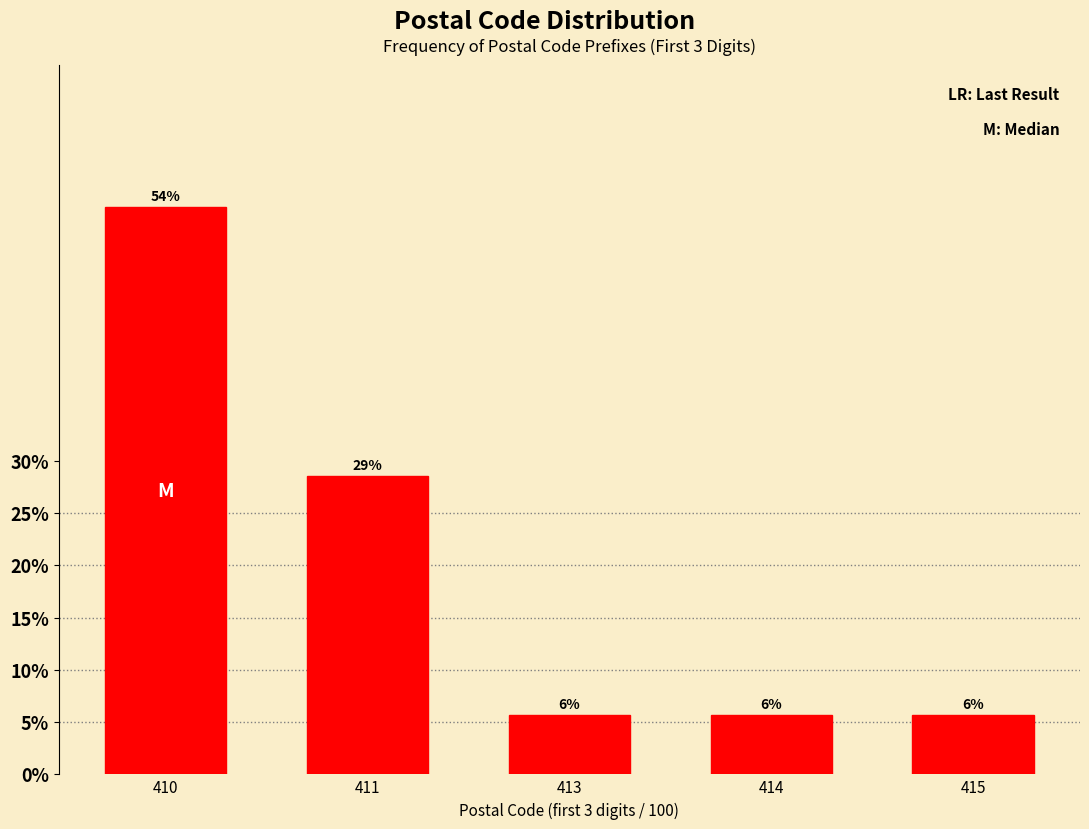

How many bars are there in total?

5